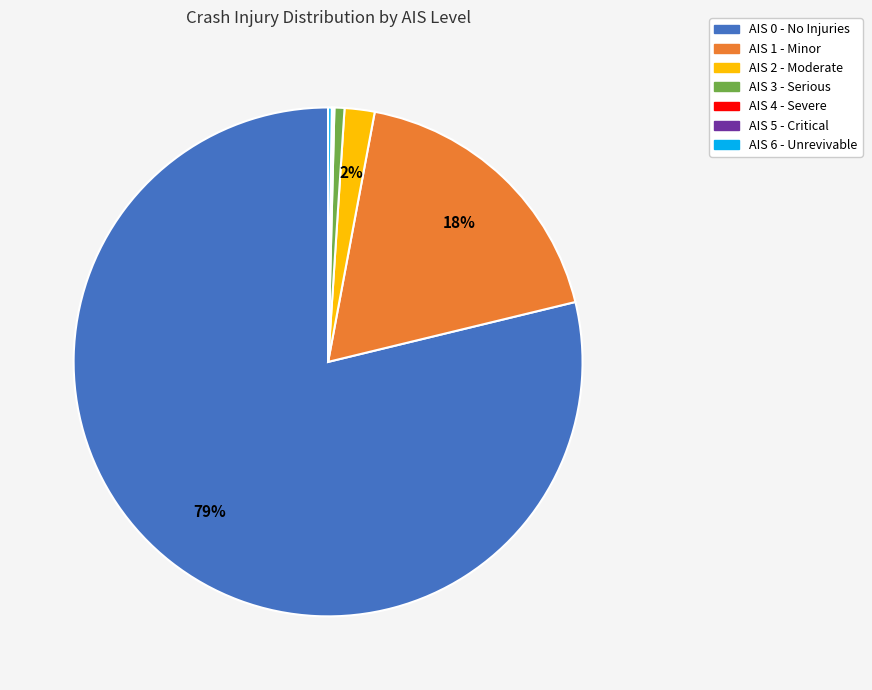

To the nearest percent, what is the difference between the largest and smallest slice percentages?

79%